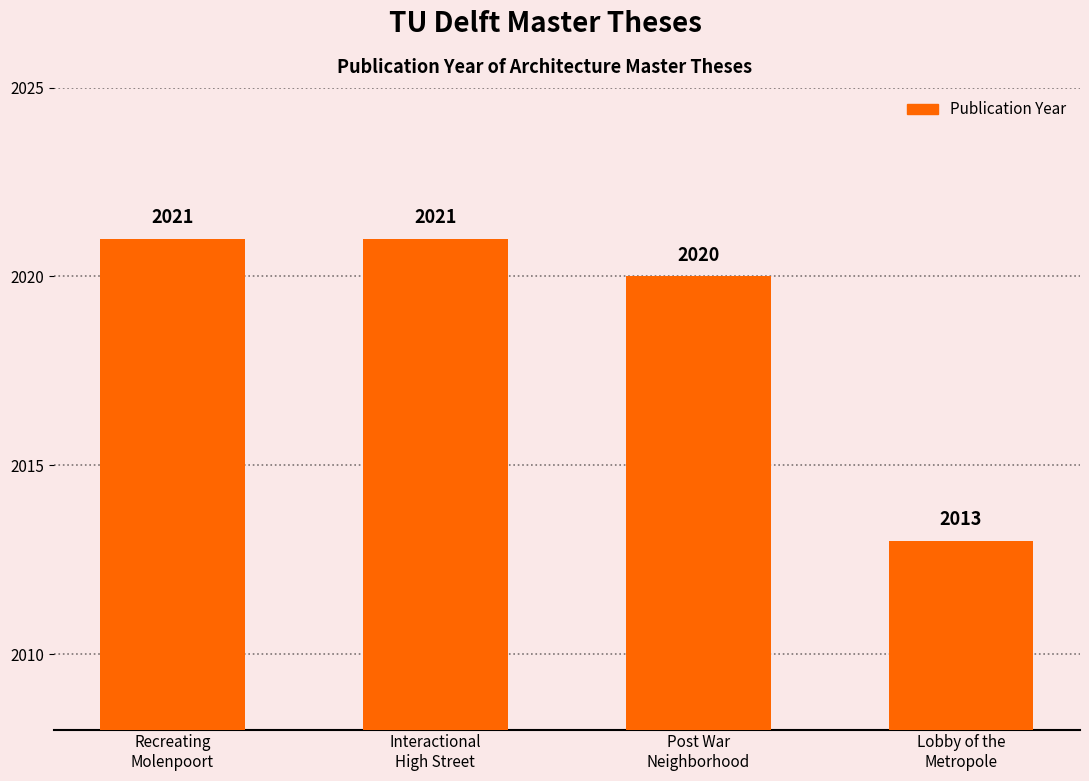

What is the difference between the maximum and second lowest values?

1